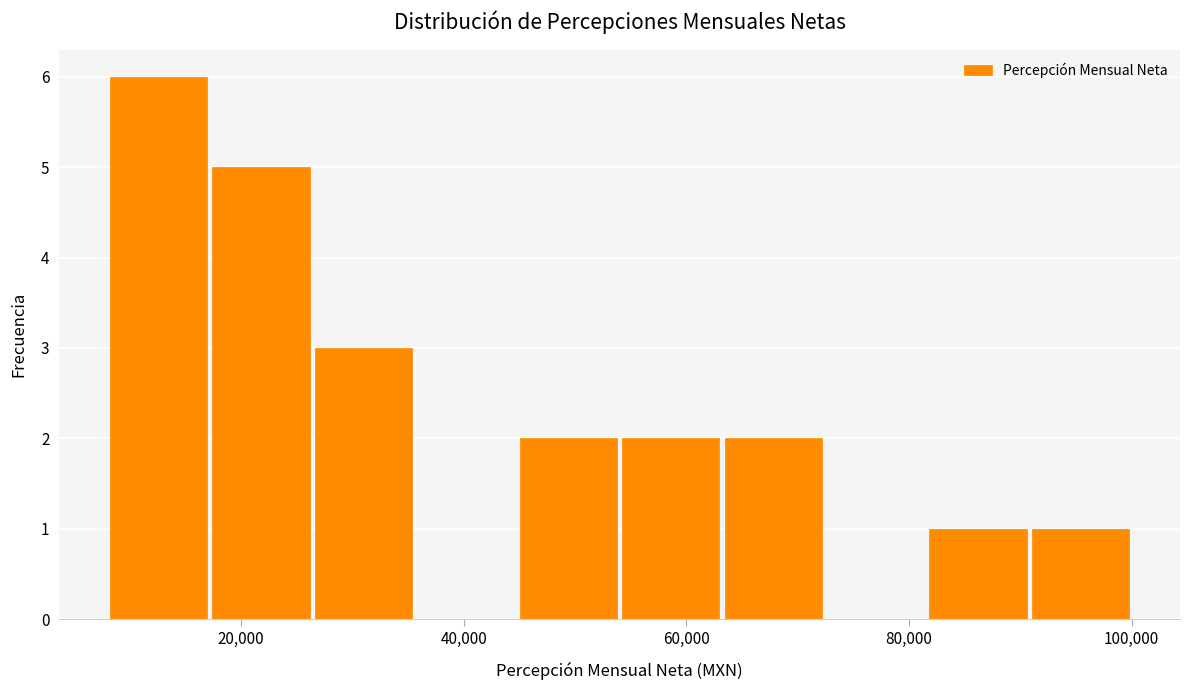

What is the height of the bar covering 54000 to 63200 on the x-axis? Neither the bar edges nor the heights are printed on the chart, so give them approximately, as read against the axes.

2